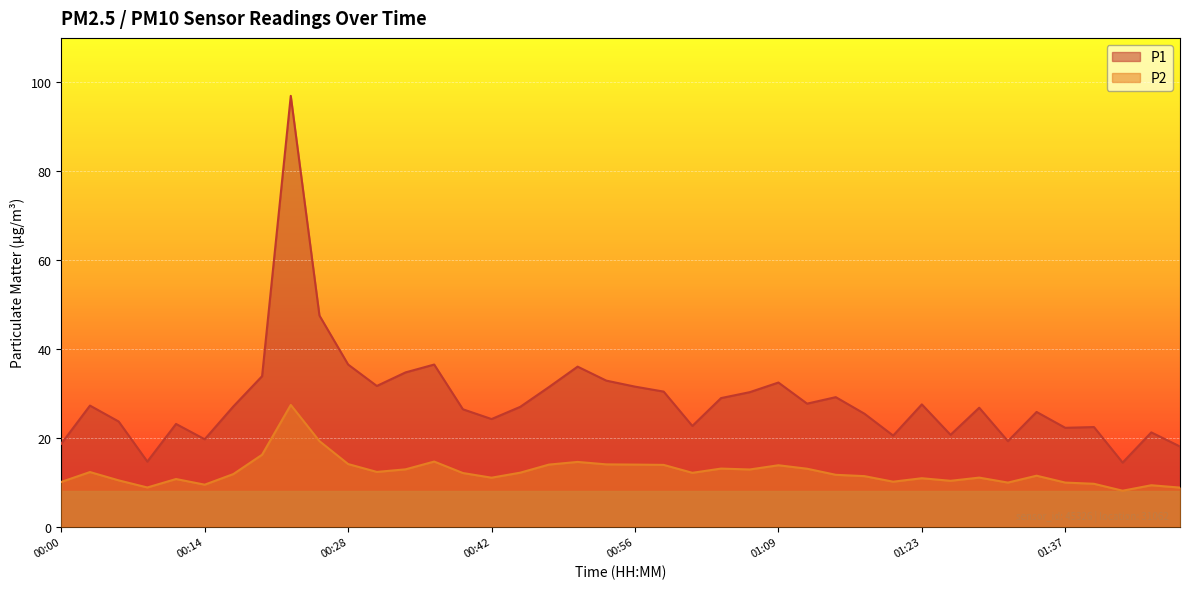

Which series has the largest total across all categories?

P1